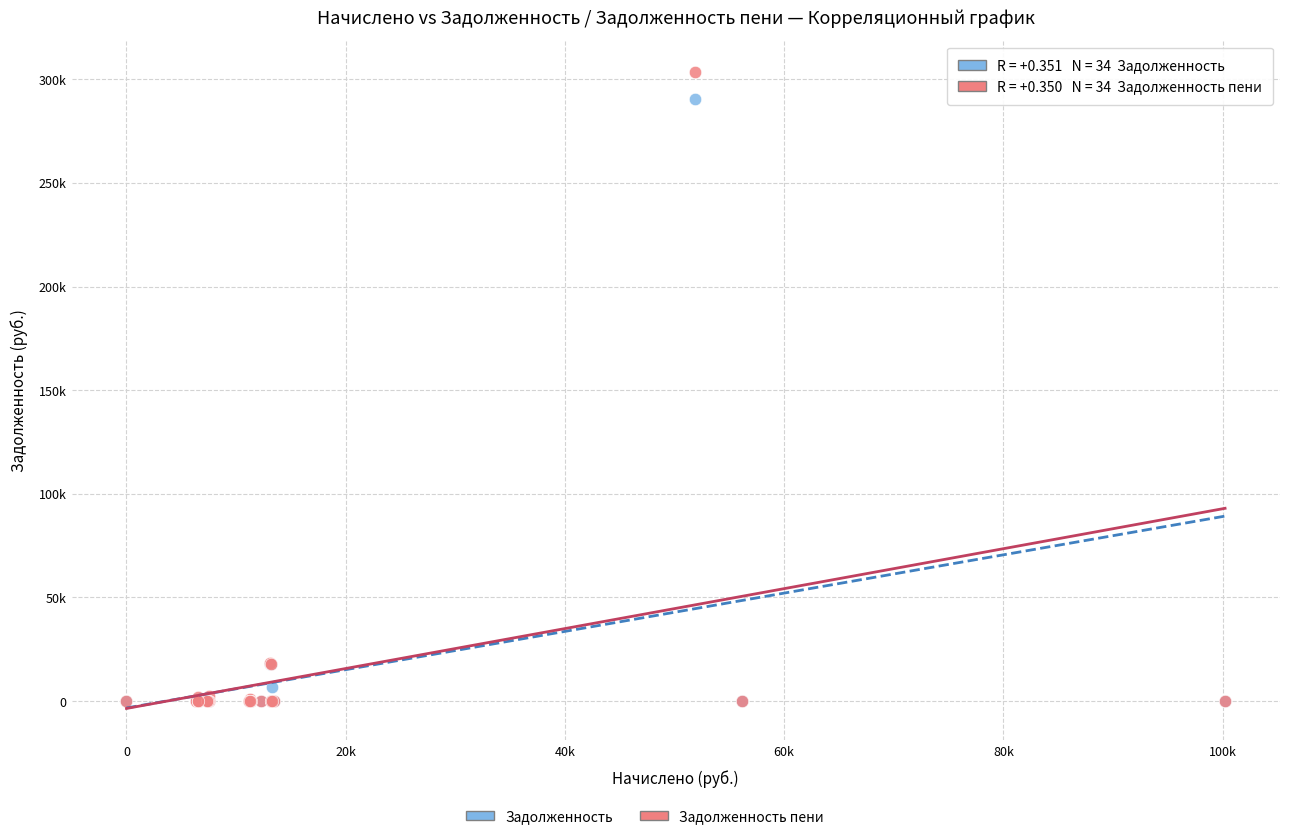

Which series contains the highest Y value?

Задолженность пени